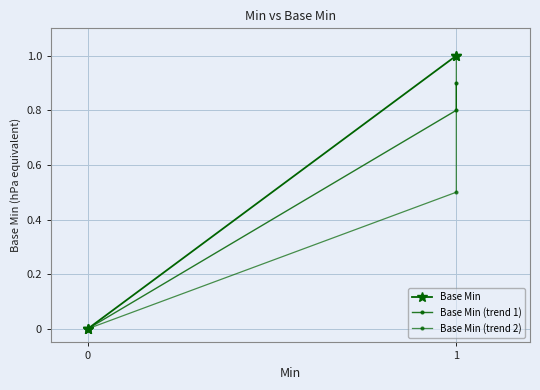

Rank the series at 3 from highest to lowest value.

Base Min, Base Min (trend 1), Base Min (trend 2)